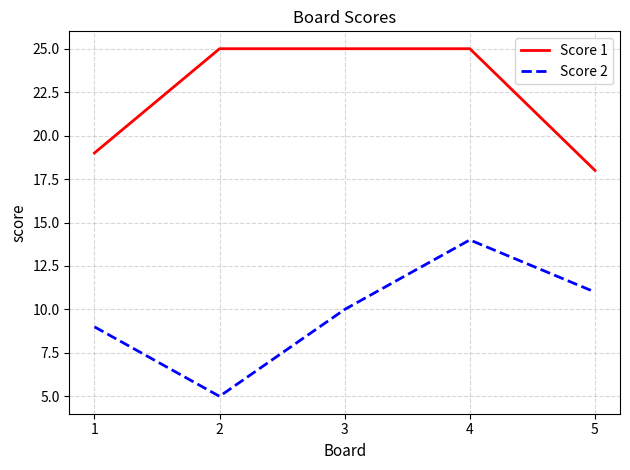

At which category does Score 2 reach its first local valley?

2